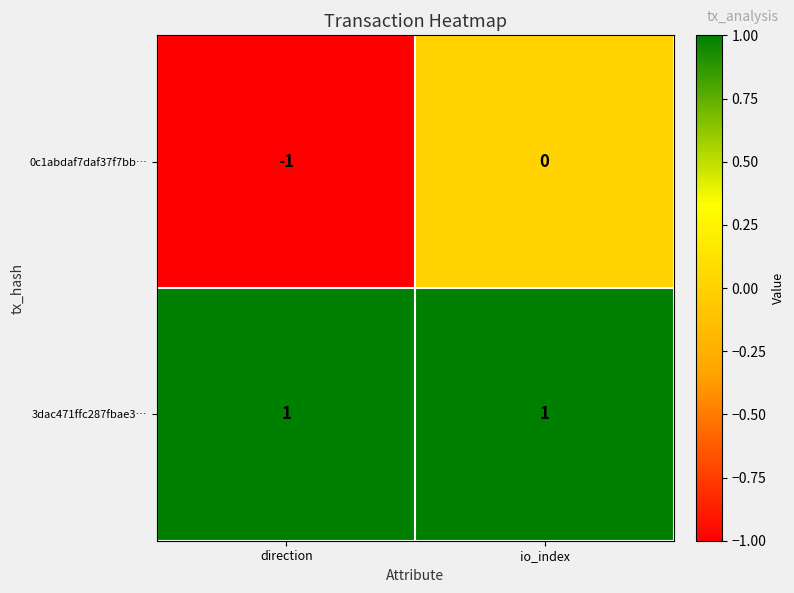

Reading right to left, transcribe all the data shown in this chart.

0c1abdaf7daf37f7bb…: io_index=0	direction=-1
3dac471ffc287fbae3…: io_index=1	direction=1